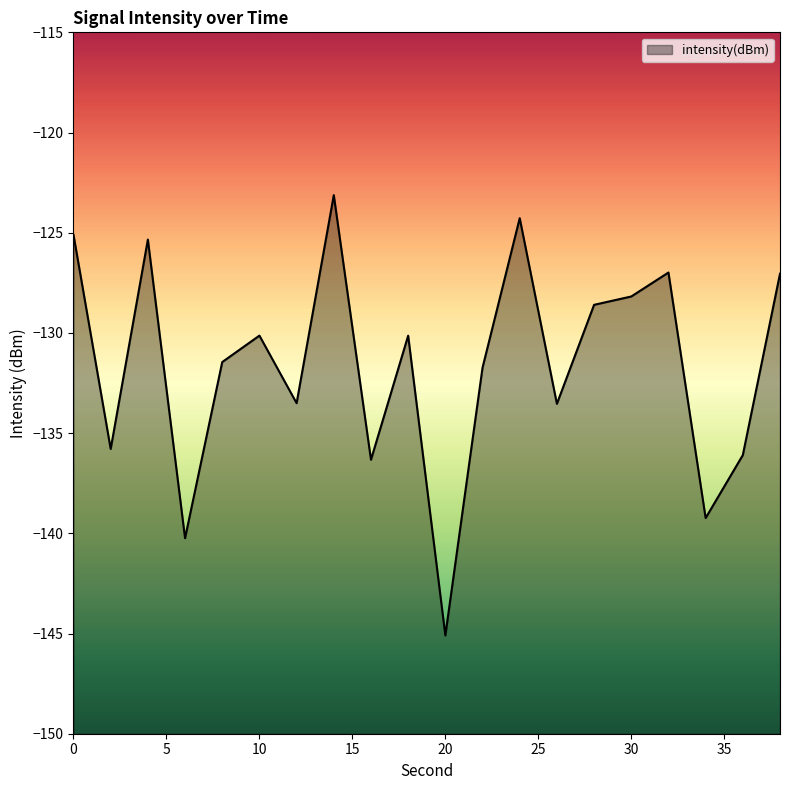

Between 30 and 20, which is larger?

30